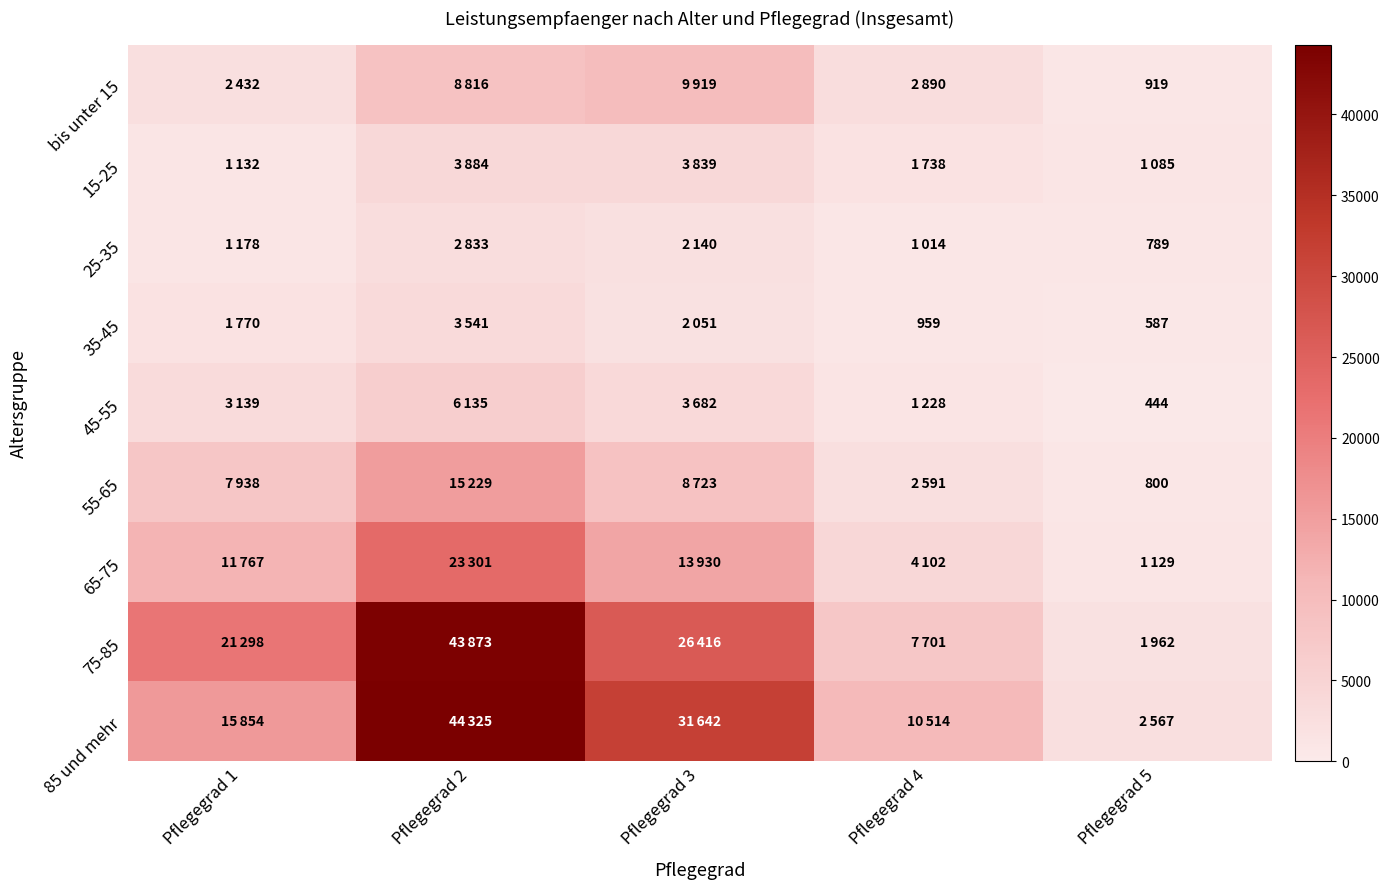

Is it true that 25-35 equals 190 at Pflegegrad 5?

False